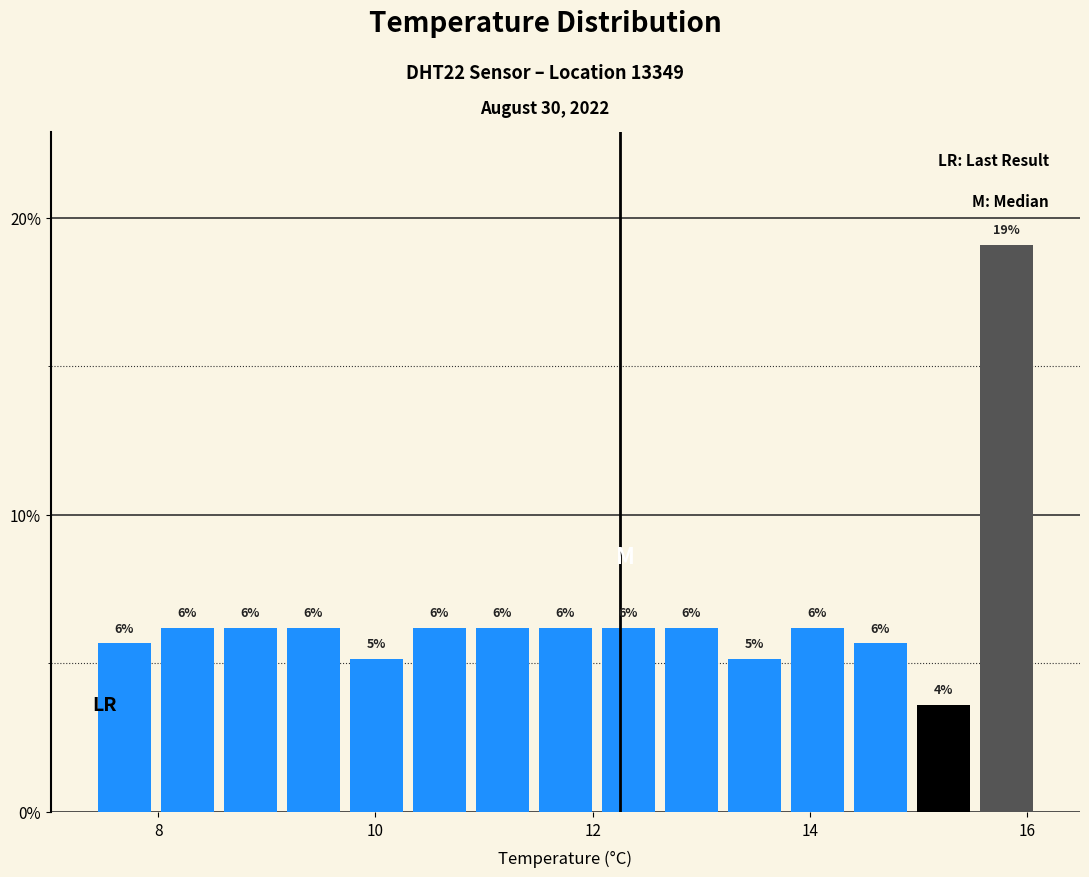

Read against the x-axis, roughly where is the centre of the tallest bar?

15.8